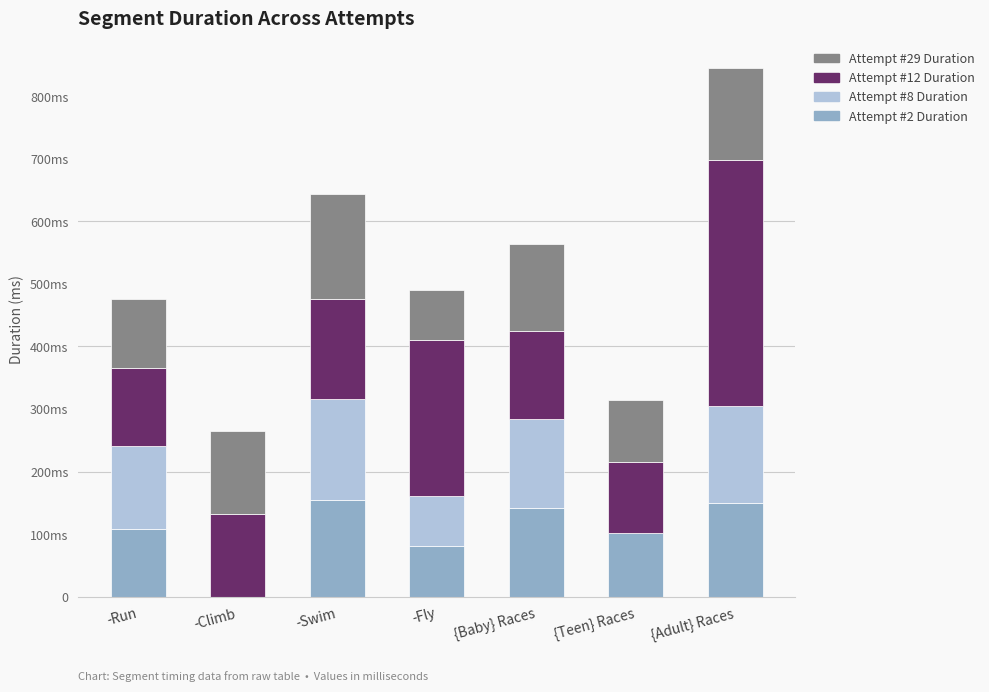

True or false: Attempt #12 Duration has a value of 160537 at -Swim.

True